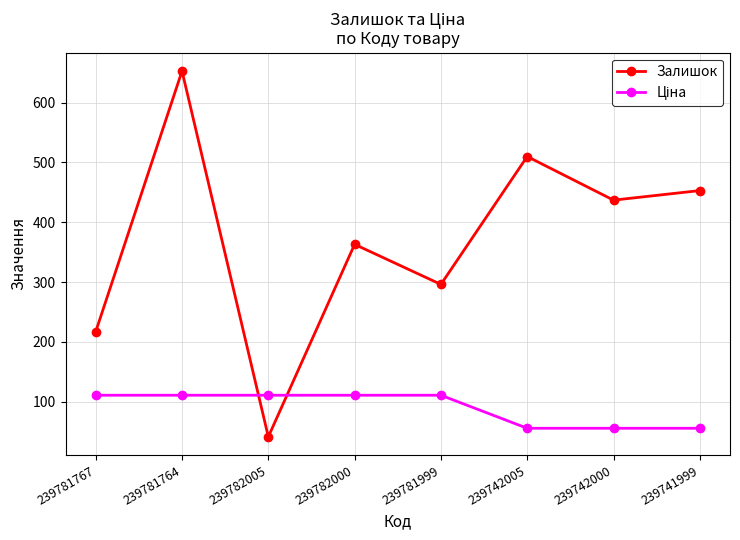

What is the value of the Залишок point at the 5th from the left?

296.0